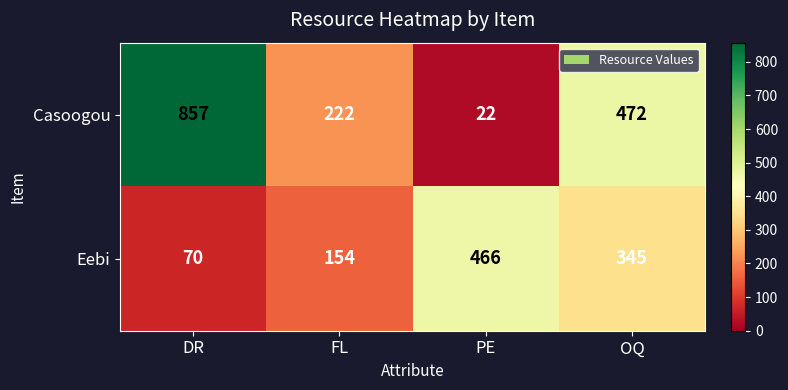

What is the smallest value displayed?

22